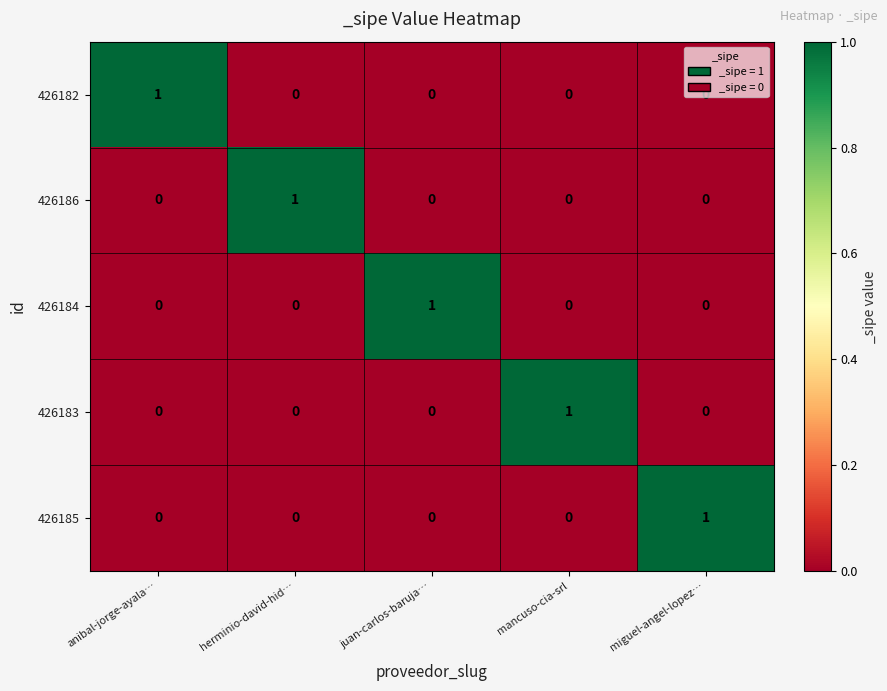

What is the difference between the highest and lowest values at mancuso-cia-srl?

1